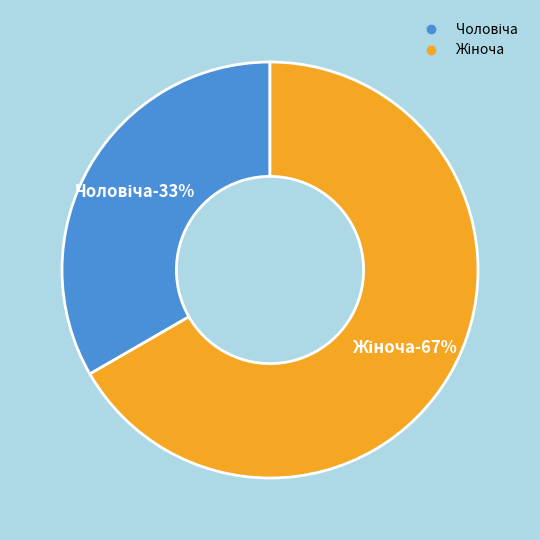

Which slice is the smallest?

Чоловіча